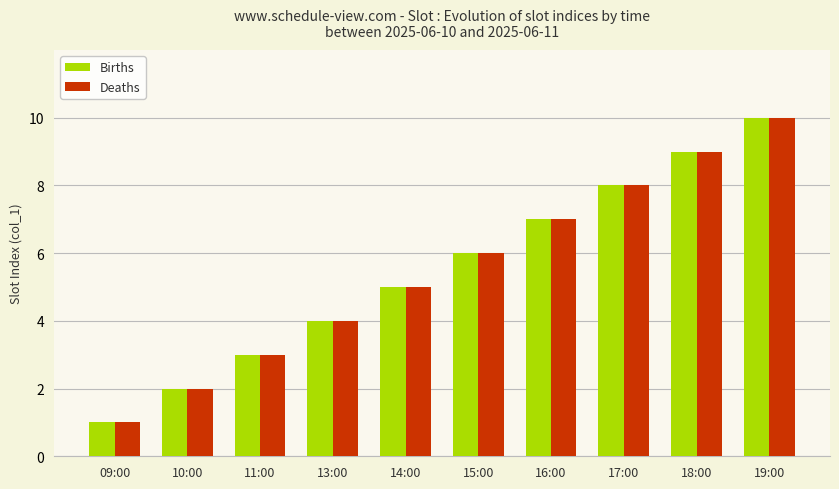

Reading left to right, list all the values displayed in this chart.

Births: 09:00=1	10:00=2	11:00=3	13:00=4	14:00=5	15:00=6	16:00=7	17:00=8	18:00=9	19:00=10
Deaths: 09:00=1	10:00=2	11:00=3	13:00=4	14:00=5	15:00=6	16:00=7	17:00=8	18:00=9	19:00=10